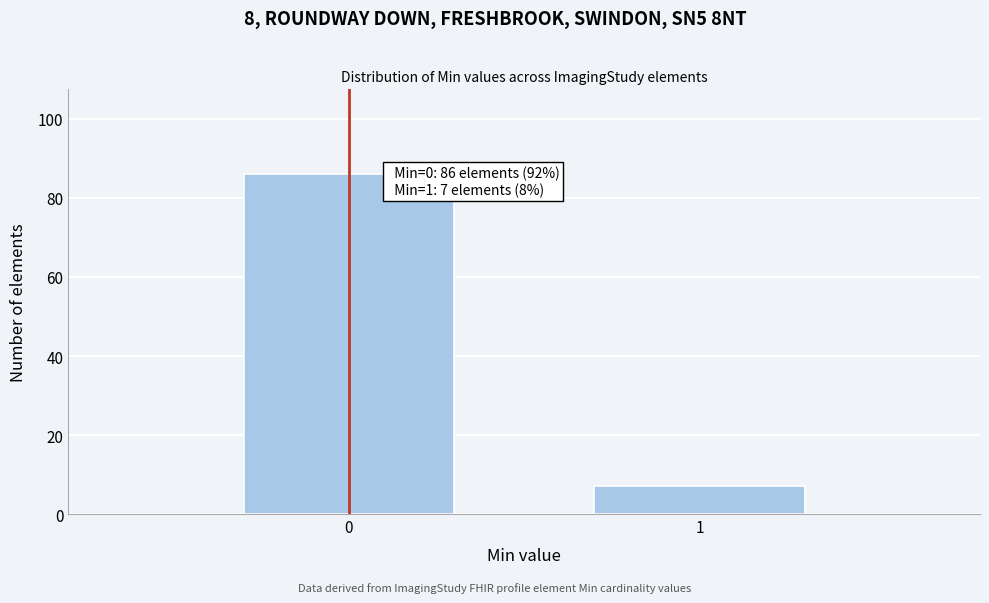

Reading left to right, extract all data points from this chart.

0=86	1=7